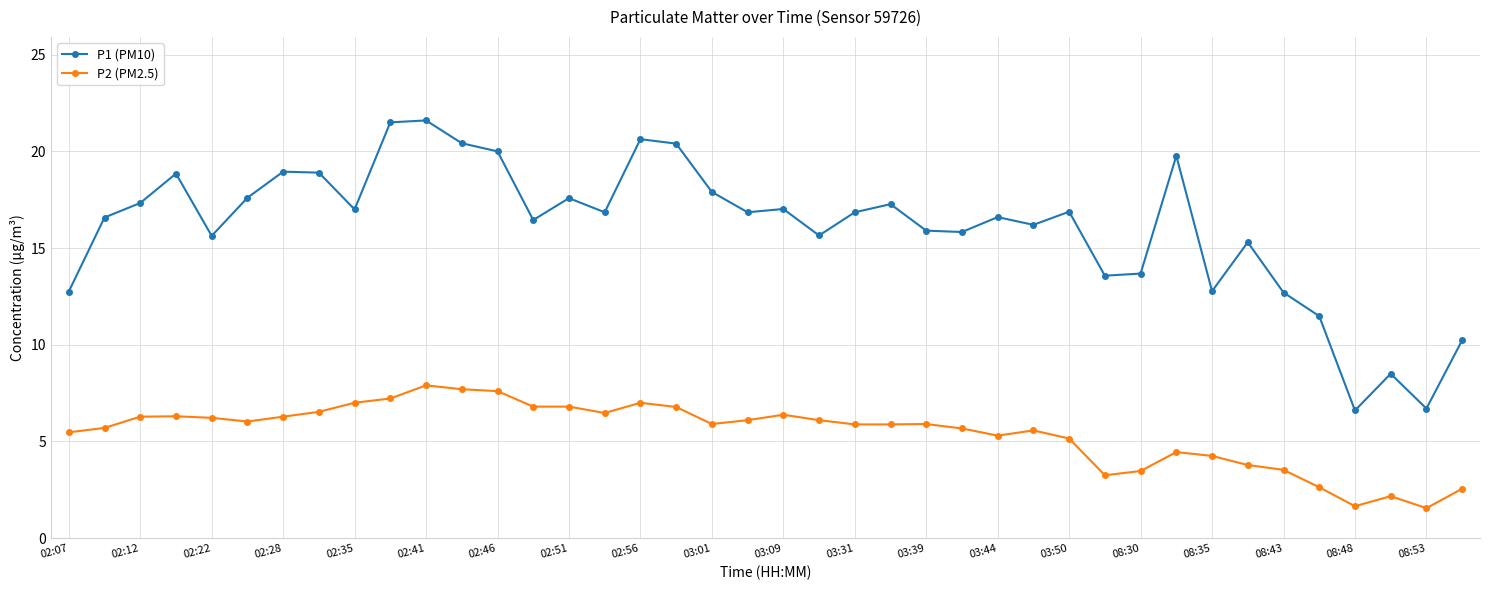

List the series in order of their overall mean, lowest first.

P2 (PM2.5), P1 (PM10)